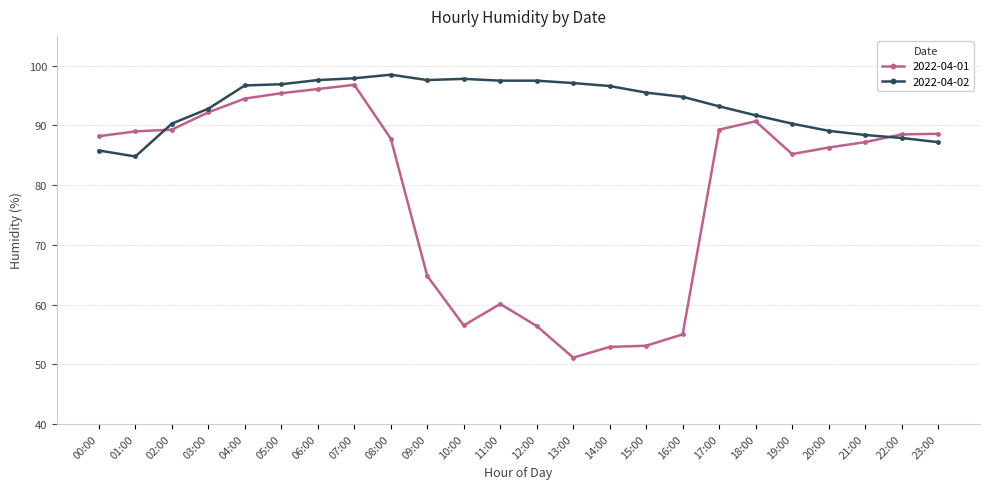

Count the number of data series in this chart.

2